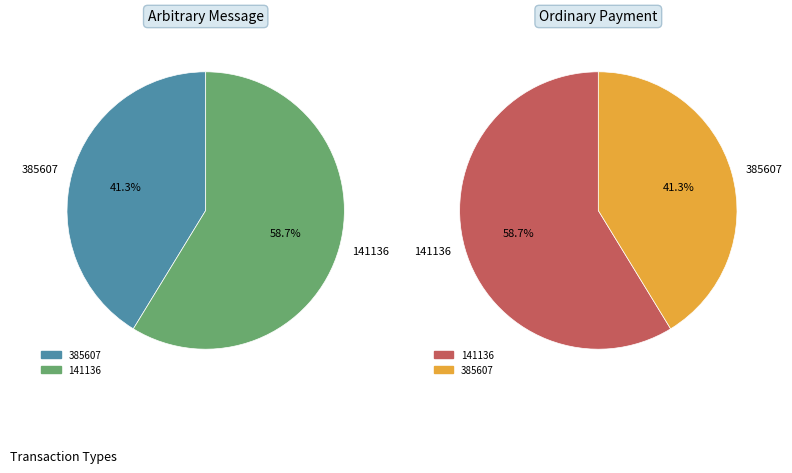

Is 141136 the majority of the pie?

Yes